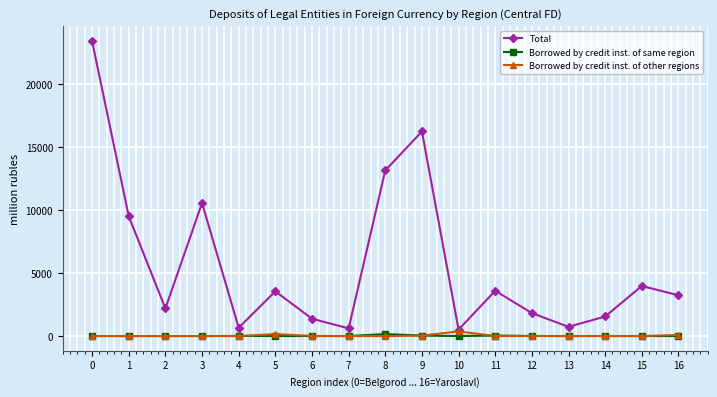

True or false: Total and Borrowed by credit inst. of same region cross at least once.

False